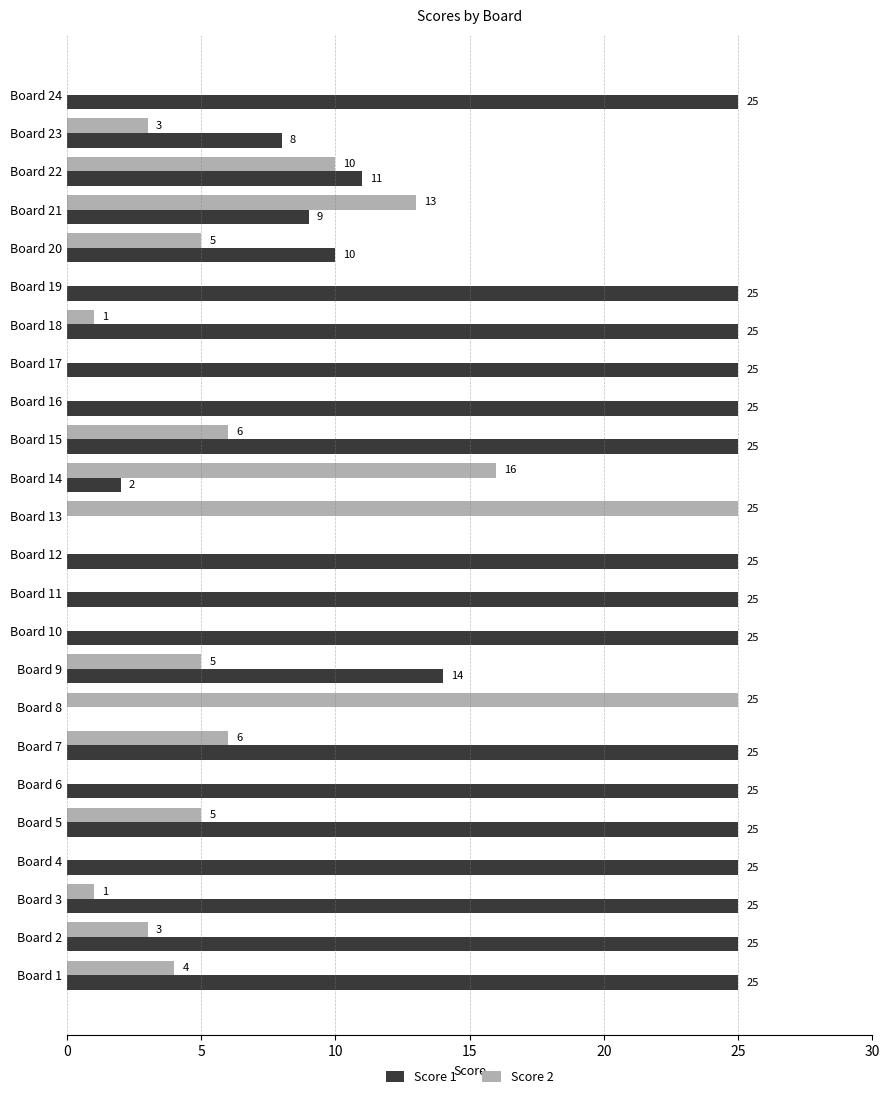

Where is Score 2 nearest to the value 12?

Board 21